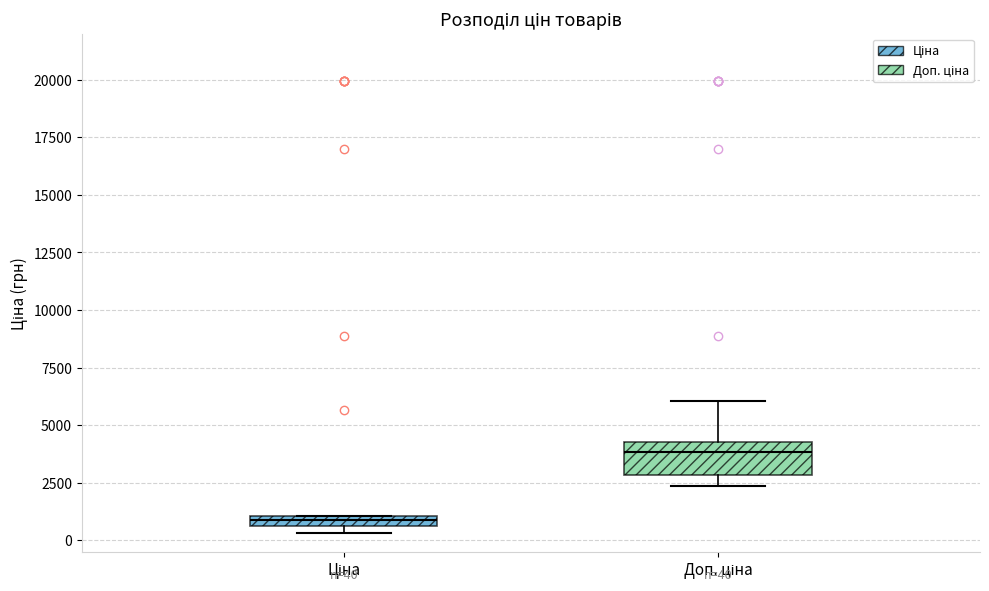

Which box has the highest median line?

Доп. ціна